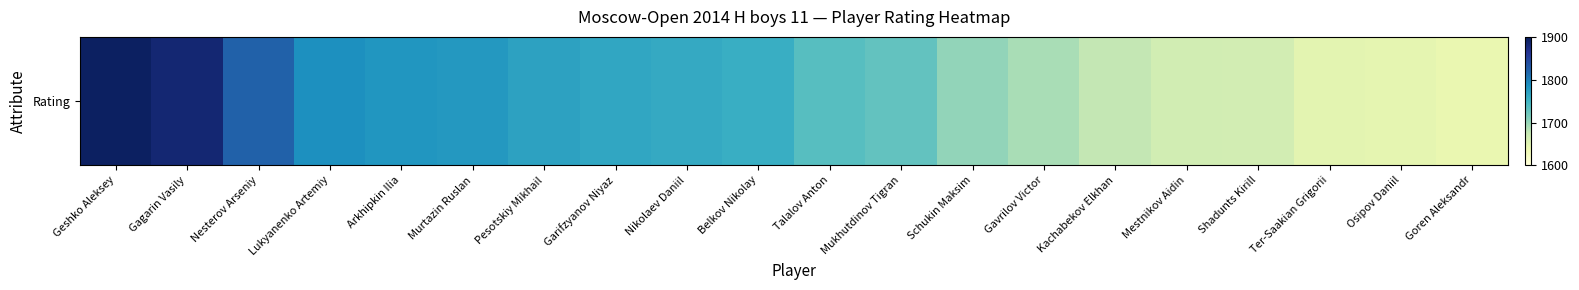

Is it true that the value at Murtazin Ruslan is 1780?

True